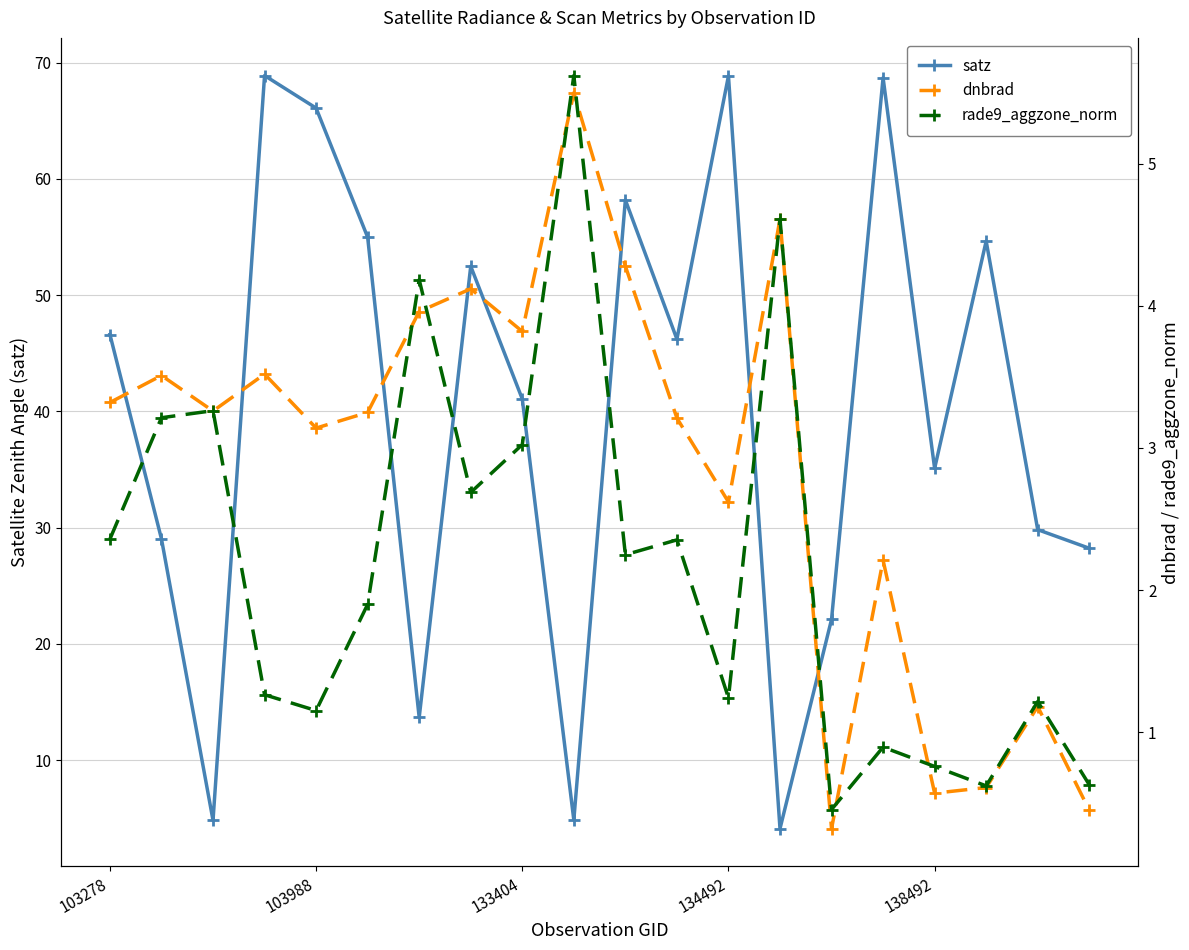

In satz, how many points are lower than both neighbors (excluding endpoints)?

6